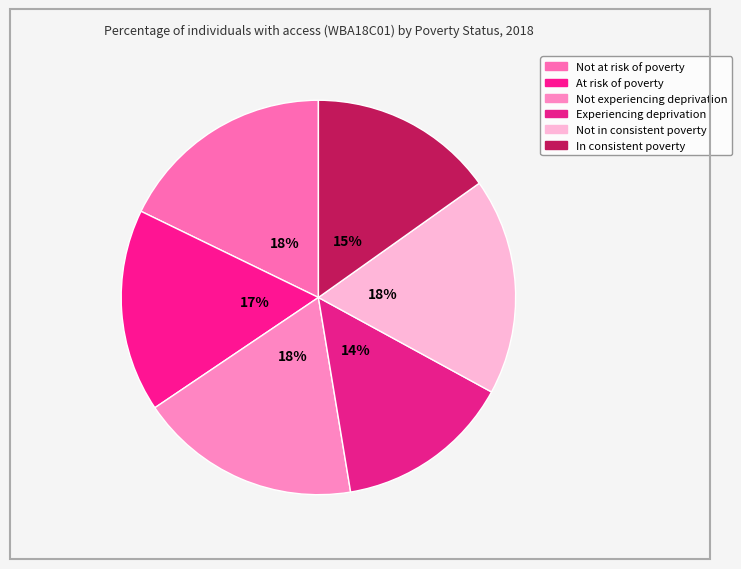

What is the ratio of the value at In consistent poverty to the value at Not at risk of poverty?

0.9